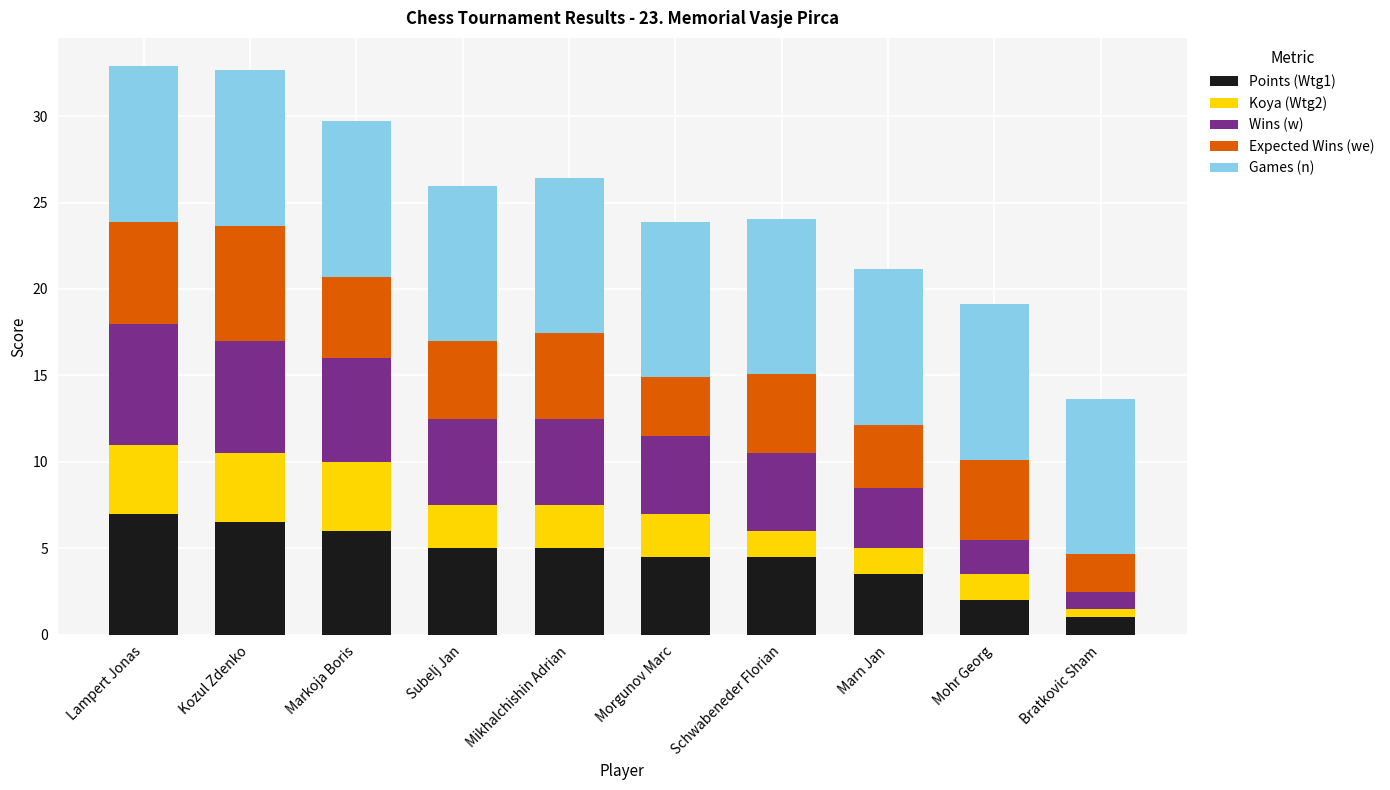

What is the maximum value for Points (Wtg1)?

7.0